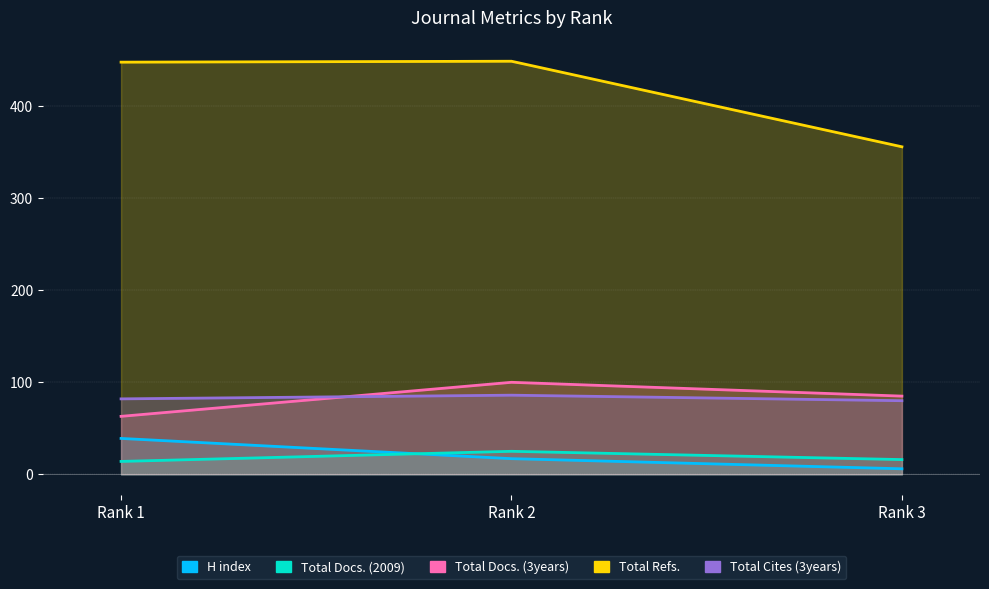

Is it true that Total Refs. equals 806 at Rank 2?

False